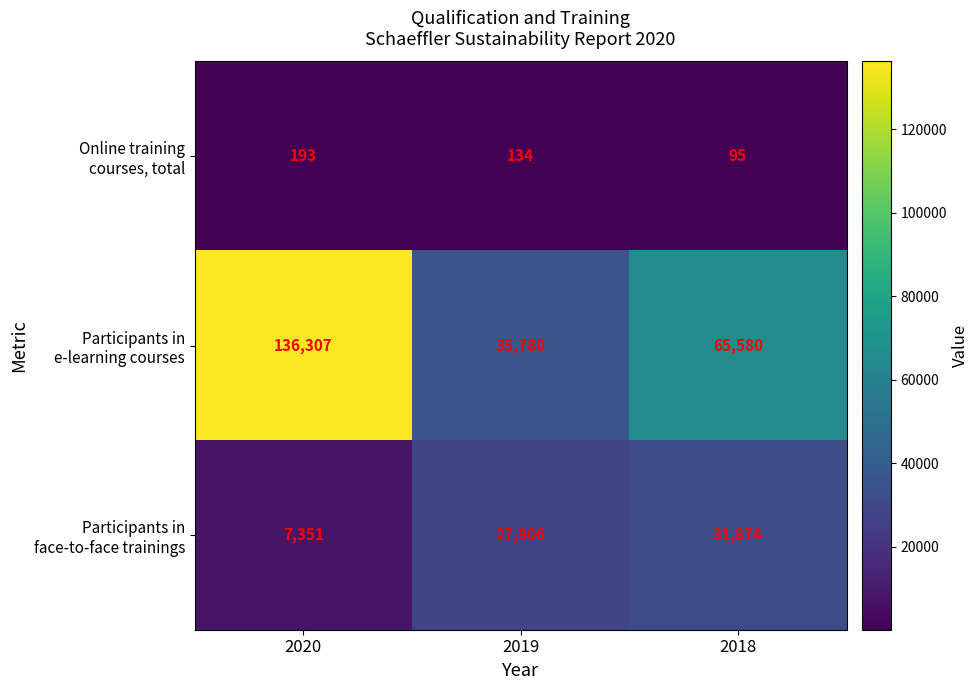

At which category is the sum across all series the highest?

2020